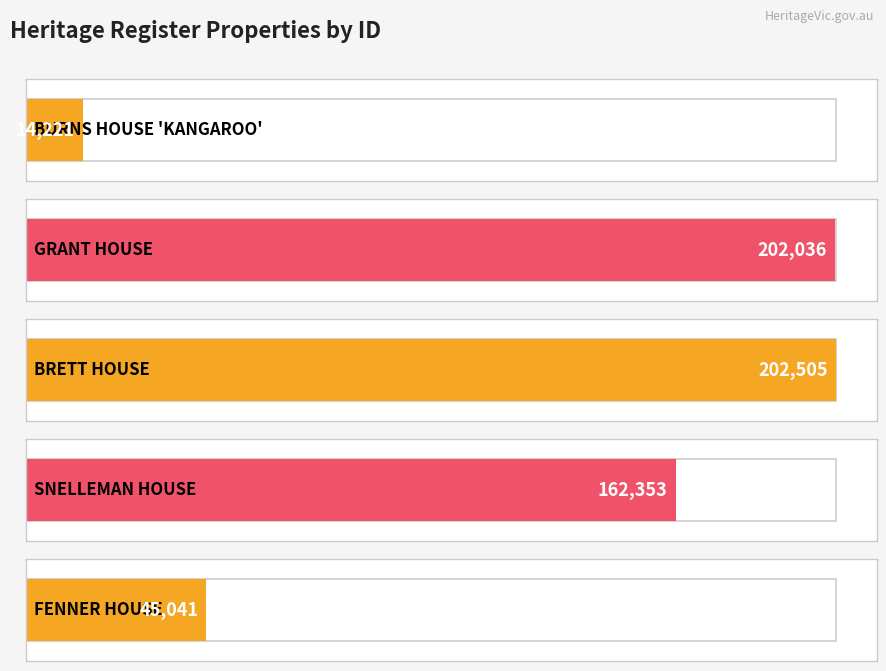

How many categories are shown in the chart?

5